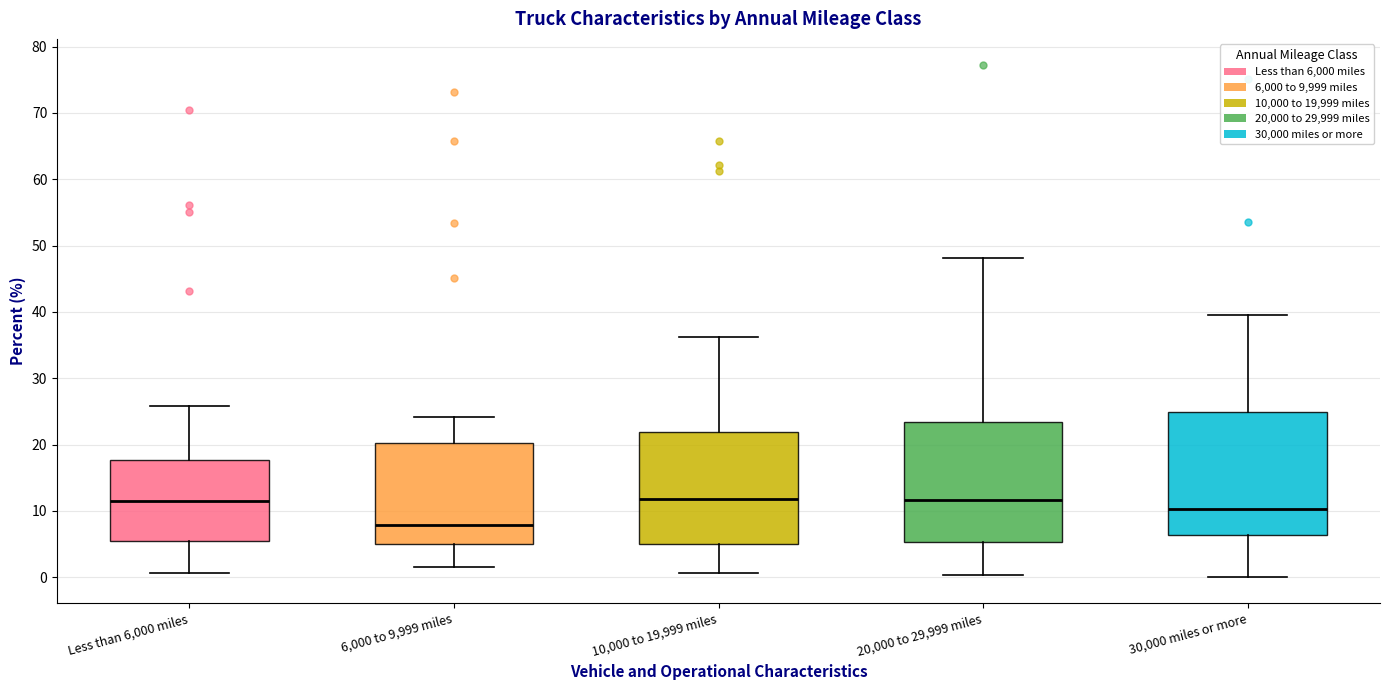

Reading left to right, read every box against the y-axis: the position of its median line, the range the box covers, and the ends of its whiskers. The values are not printed on the chart, so give them approximately, as read against the axis.

Less than 6,000 miles: median 12, box 6 to 18, whiskers 1 to 26
6,000 to 9,999 miles: median 8, box 5 to 20, whiskers 2 to 24
10,000 to 19,999 miles: median 12, box 5 to 22, whiskers 1 to 36
20,000 to 29,999 miles: median 12, box 5 to 23, whiskers 0 to 48
30,000 miles or more: median 10, box 6 to 25, whiskers 0 to 40